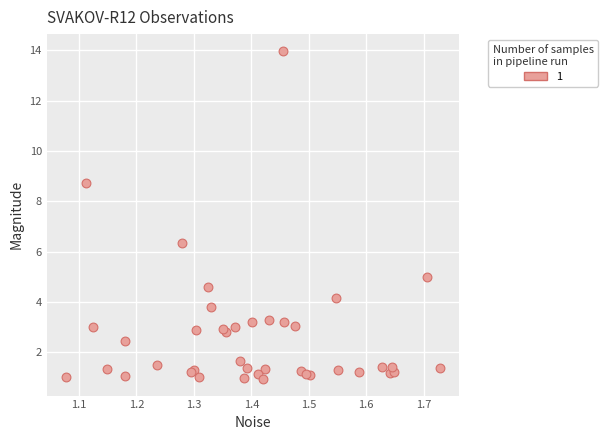

What Y value in the scatter plot is closest to 7?

6.4